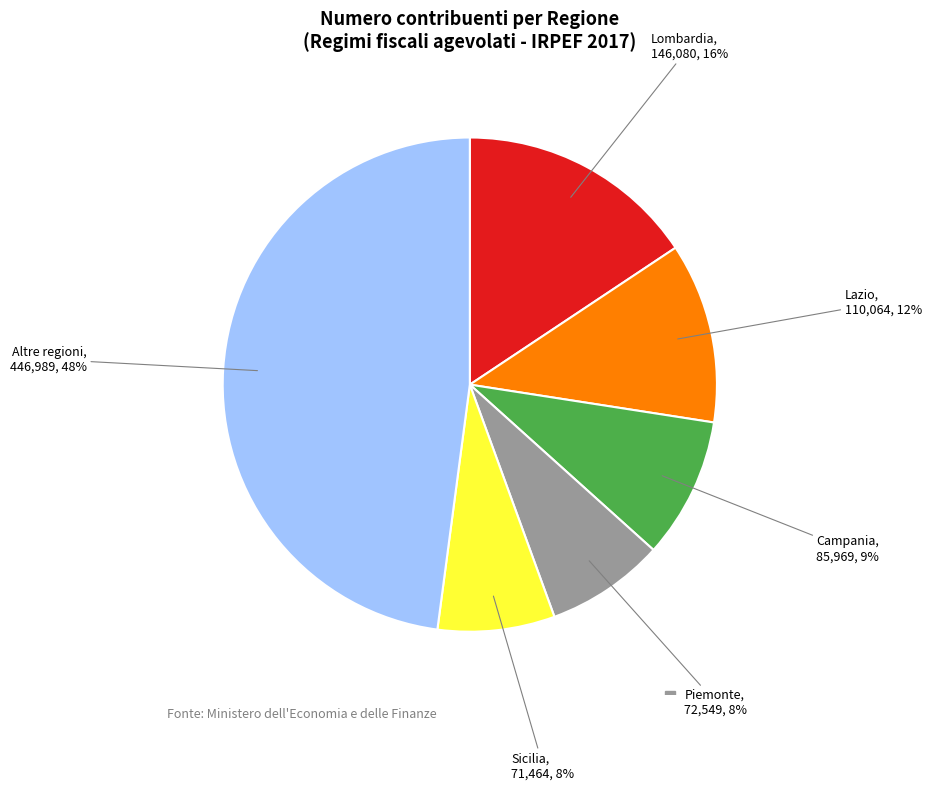

Which slice is the largest?

Altre regioni